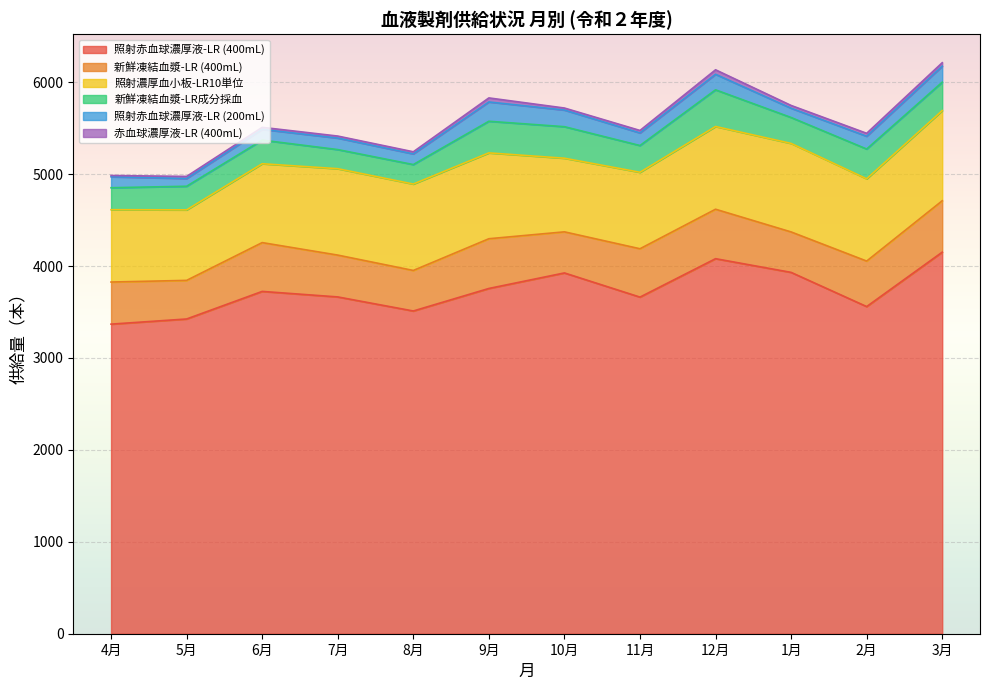

The 新鮮凍結血漿-LR成分採血 series shows 343 at 10月. True or false?

True